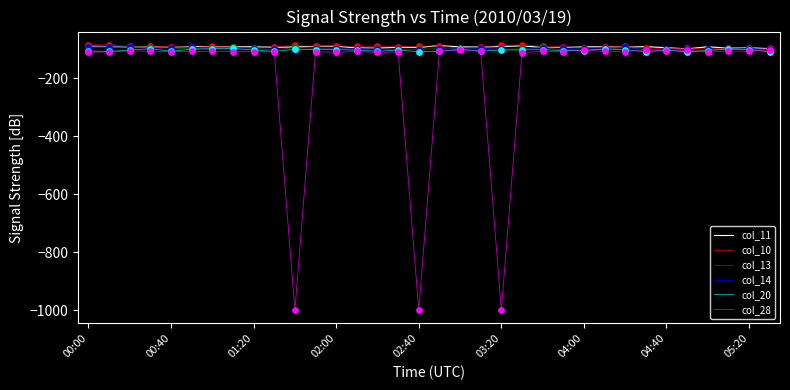

What are all the series names shown in the legend?

col_11, col_10, col_13, col_14, col_20, col_28